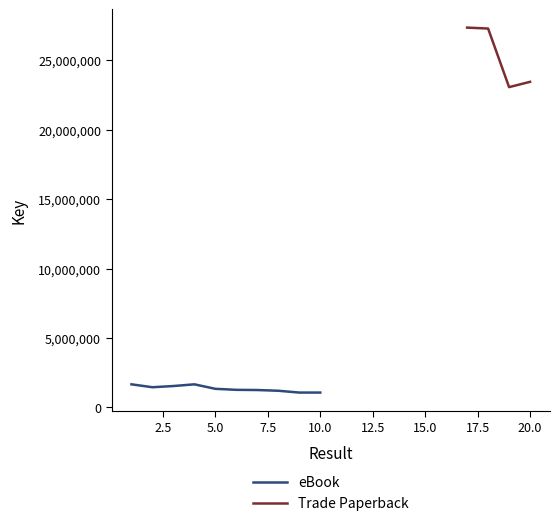

What is the lowest value of the eBook series?

1074581